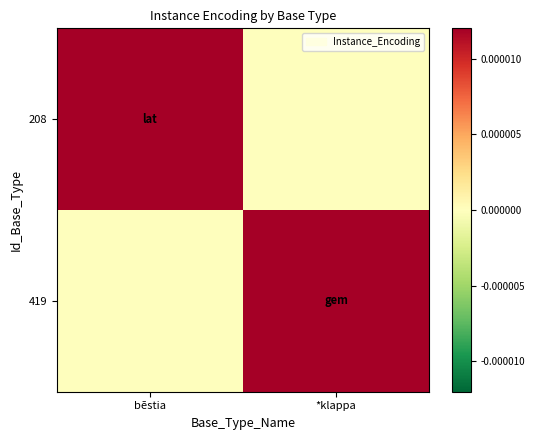

Which has a higher value, *klappa or bēstia?

bēstia